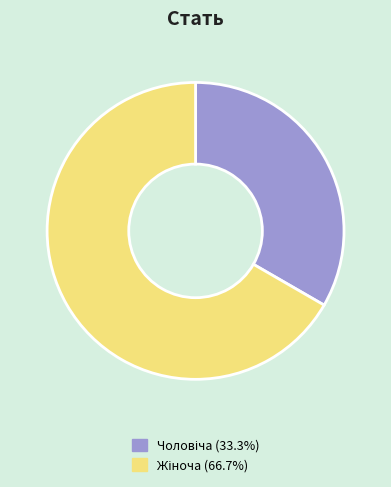

Does any single category account for the majority?

Yes